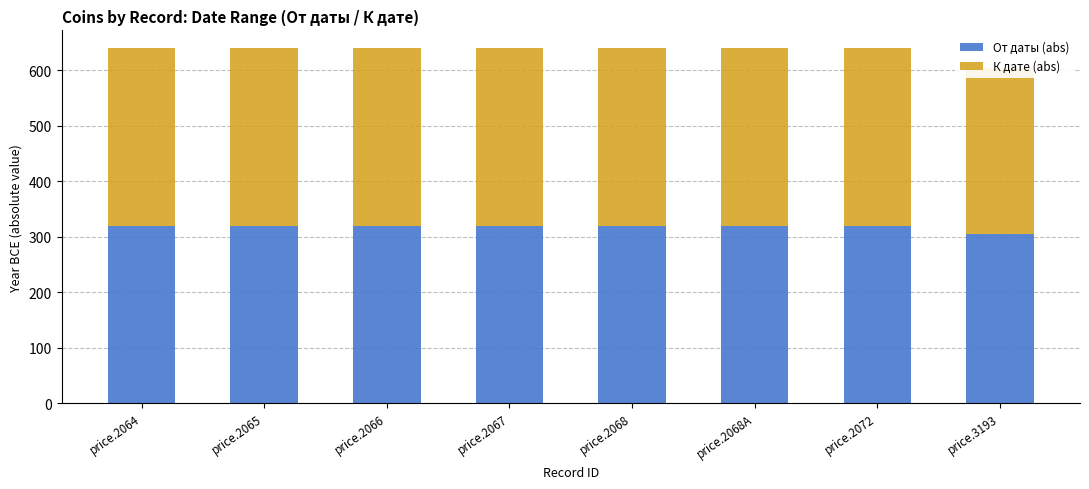

Read the От даты (abs) value at price.2064, to the nearest 10.

320